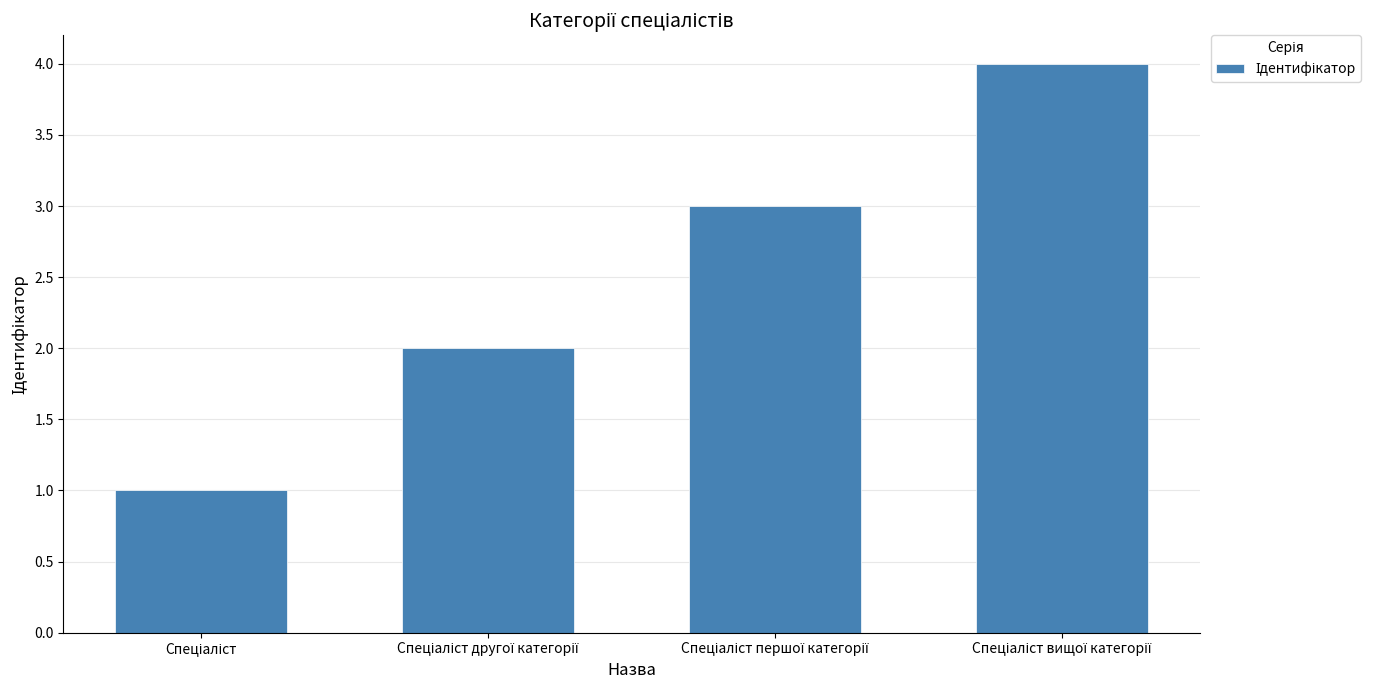

Reading left to right, transcribe all the data shown in this chart.

1	2	3	4